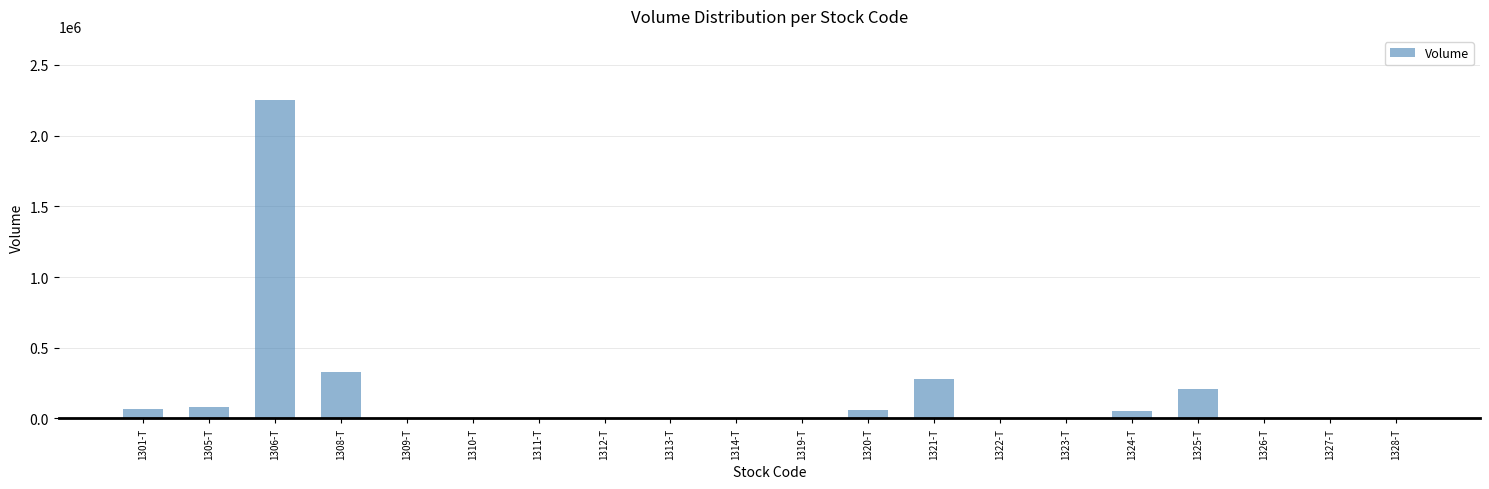

What is the sum of all values?

3342768